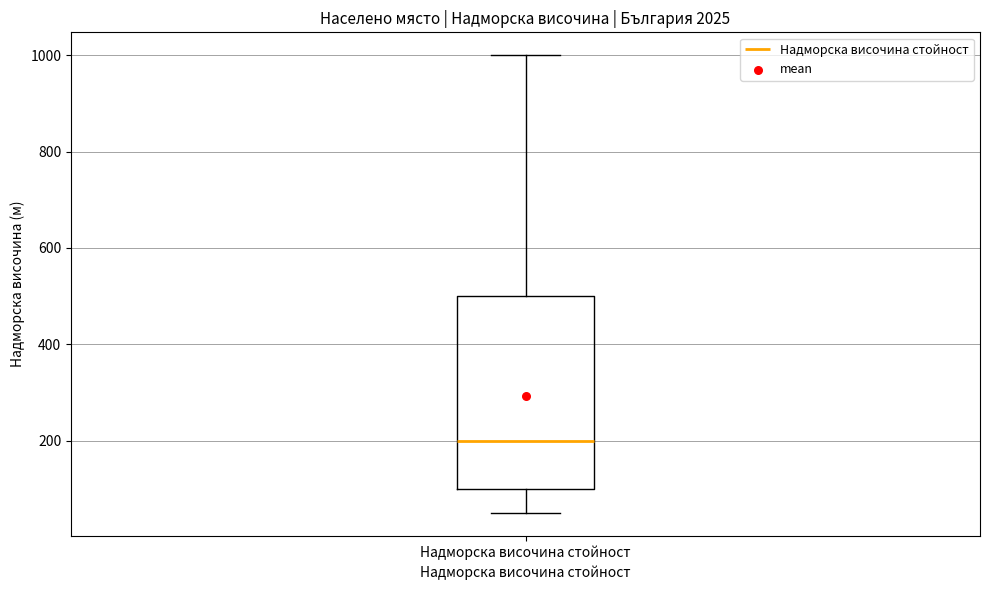

Transcribe this box plot: give where the median line is, the range the box spans, and where the two whiskers end, as read against the y-axis. The values are not printed on the chart, so give them approximately, as read against the axis.

median 200, box 100 to 500, whiskers 60 to 1000